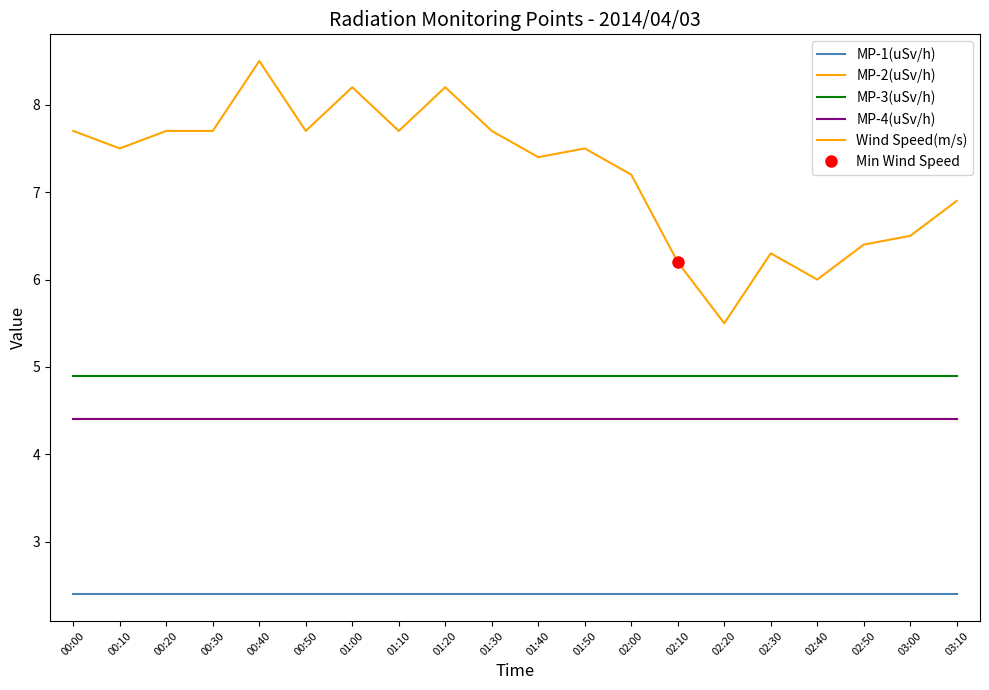

What is the label of the 6th point from the left?

00:50